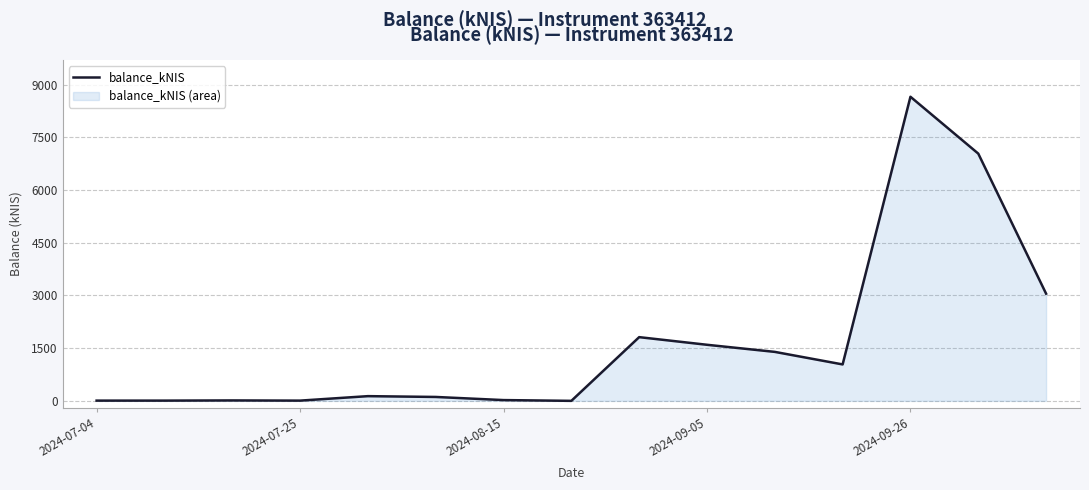

The value at 10 is 1393.5. True or false?

True